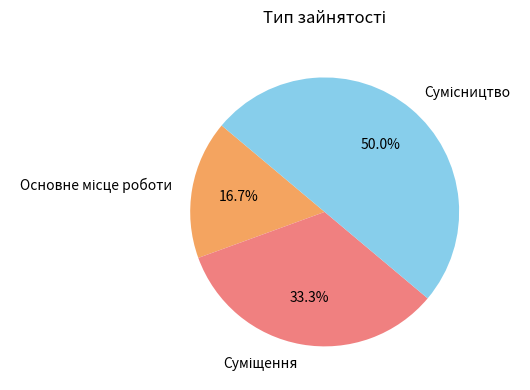

To the nearest percent, what portion does Суміщення represent?

33%